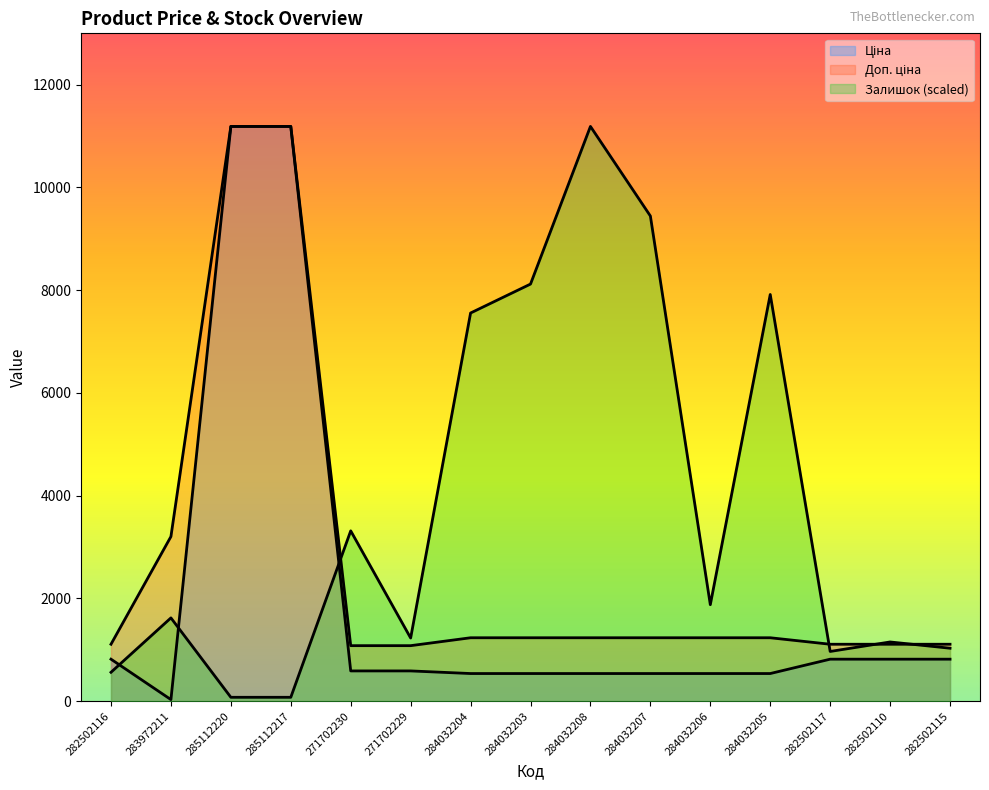

True or false: Ціна and Доп. ціна intersect in this chart.

False